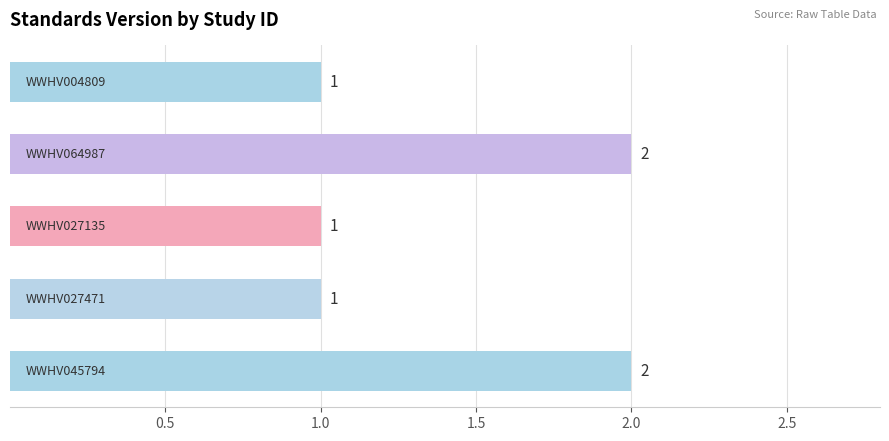

Count the values in the range 1 to 2.

5